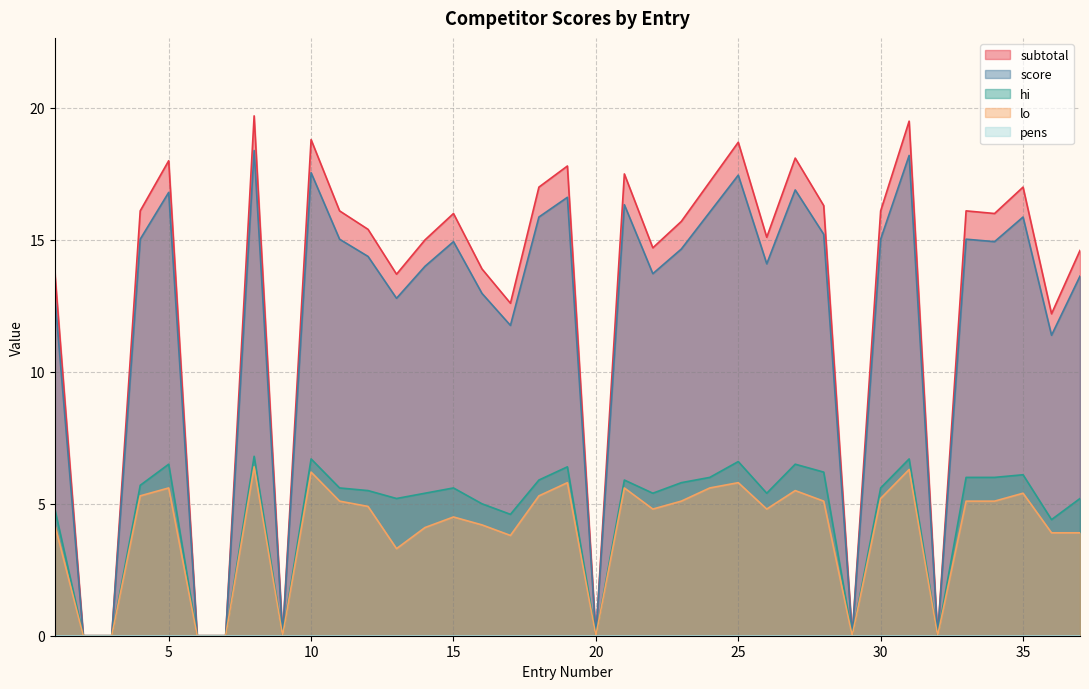

How many values in score are above zero?

29